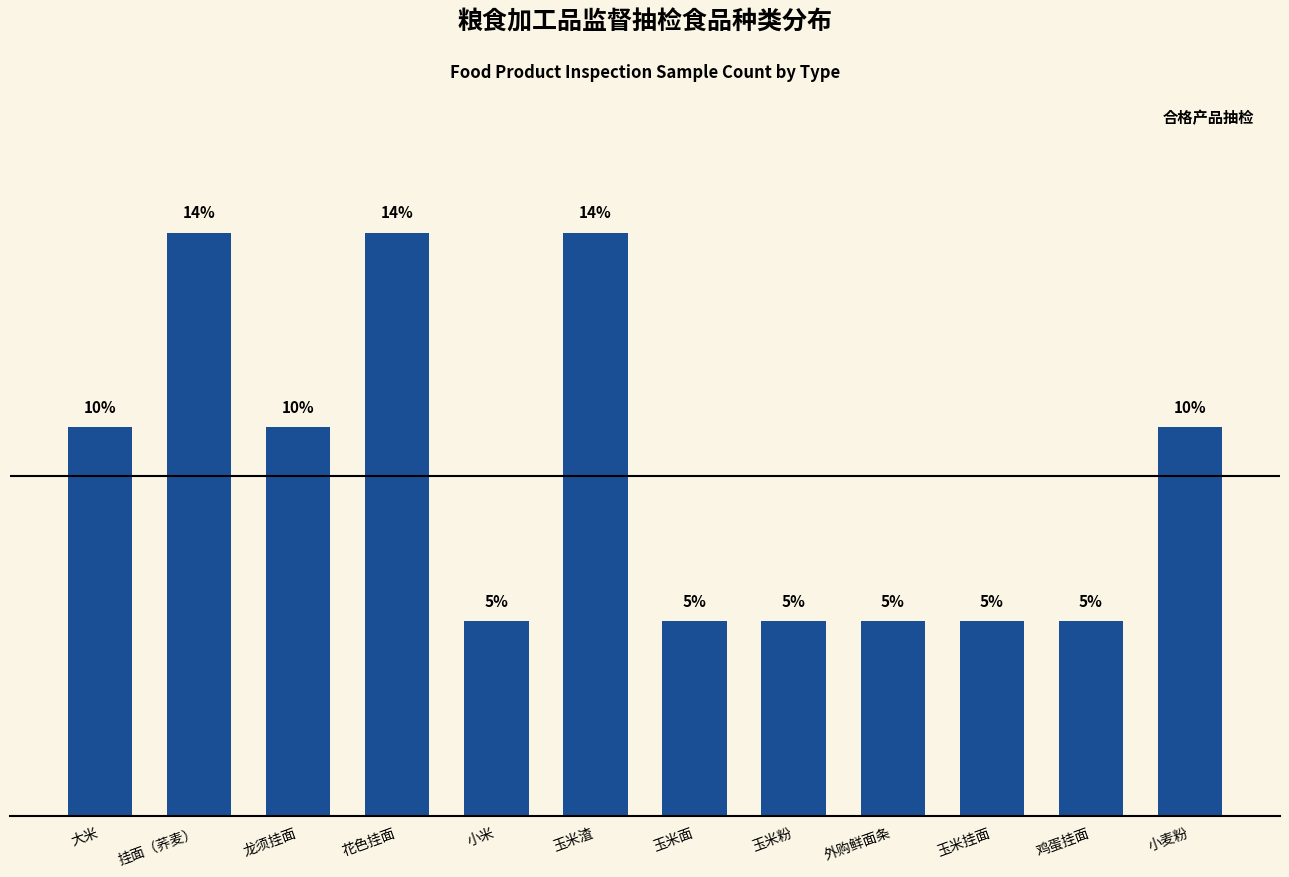

Approximately how many times larger is the value at 外购鲜面条 compared to 挂面（荞麦）?

0.3